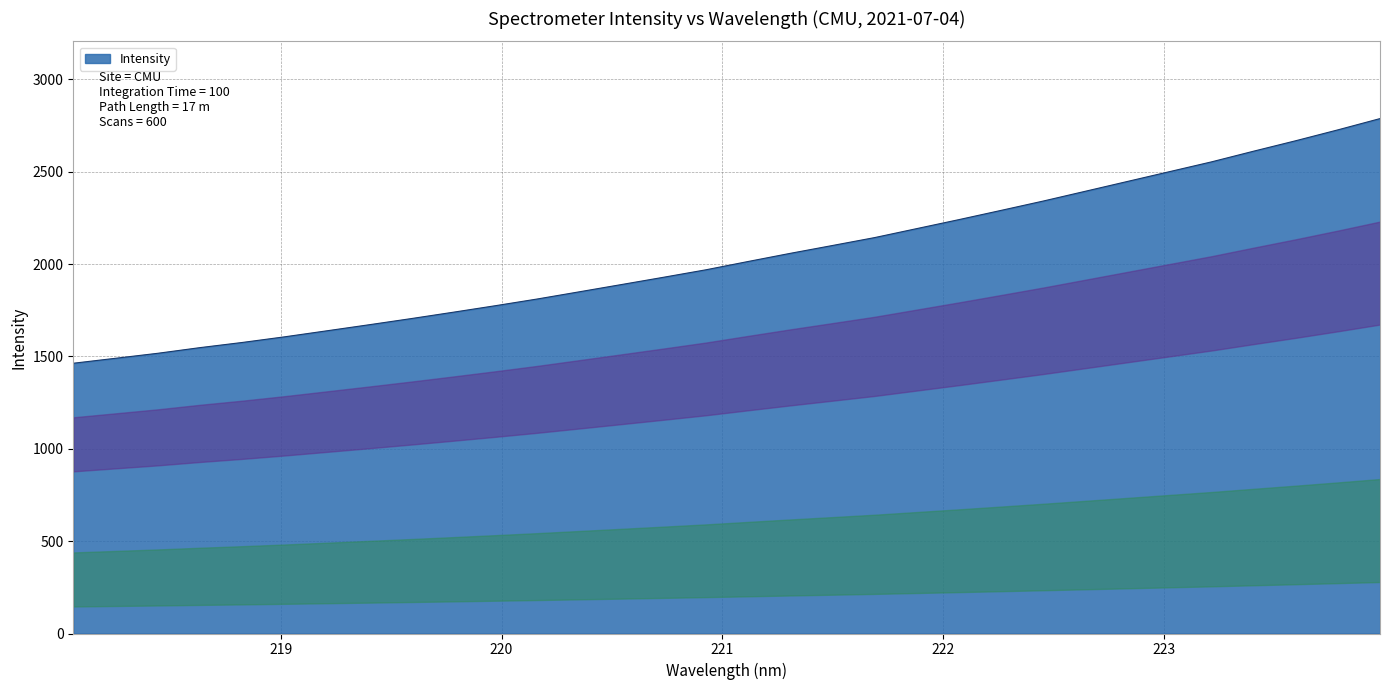

Count the number of categories in the chart.

32